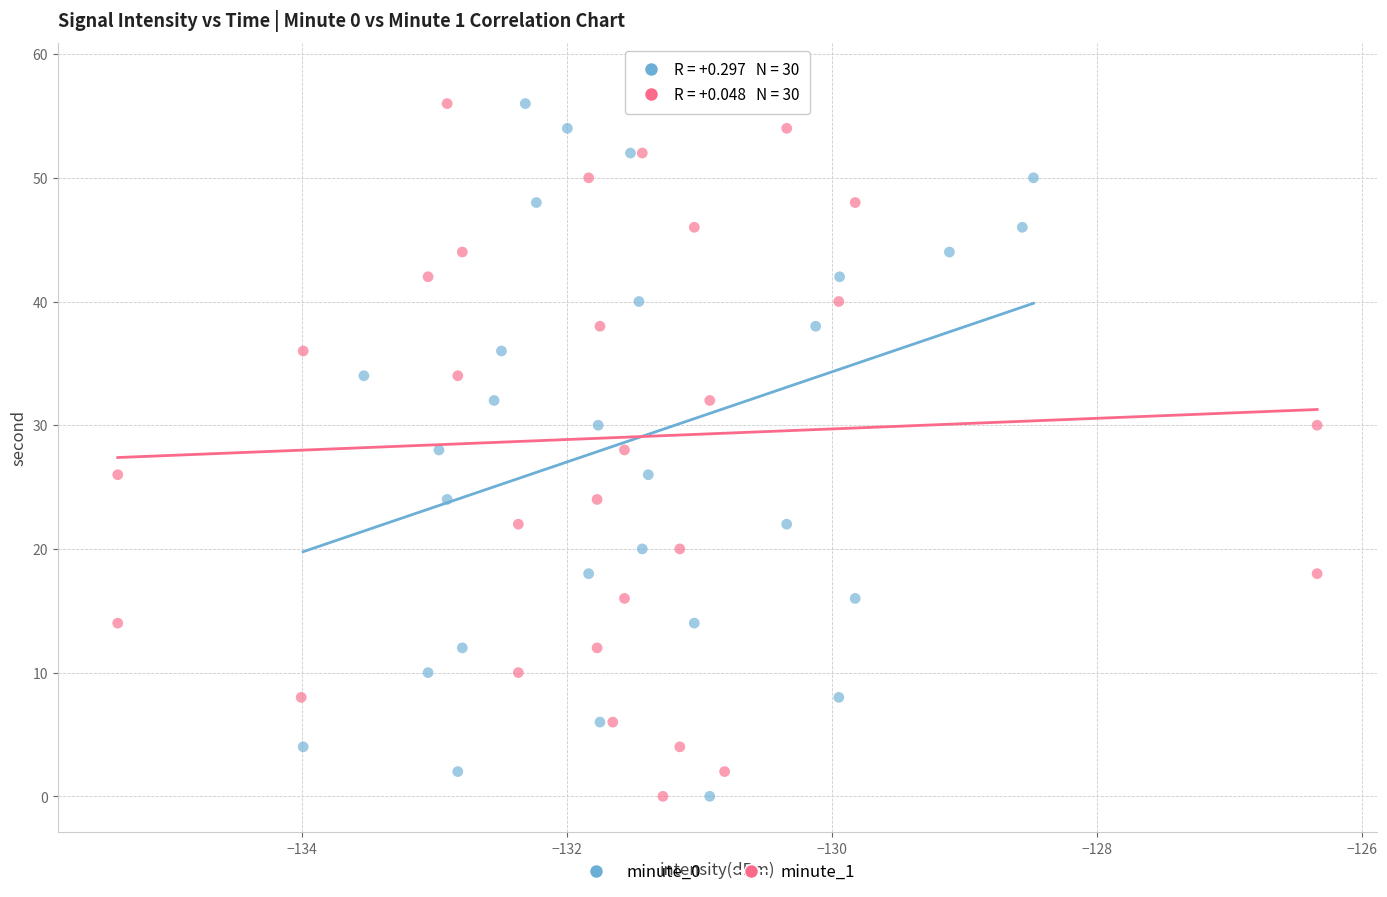

What are all the series names shown in the legend?

minute_0, minute_1